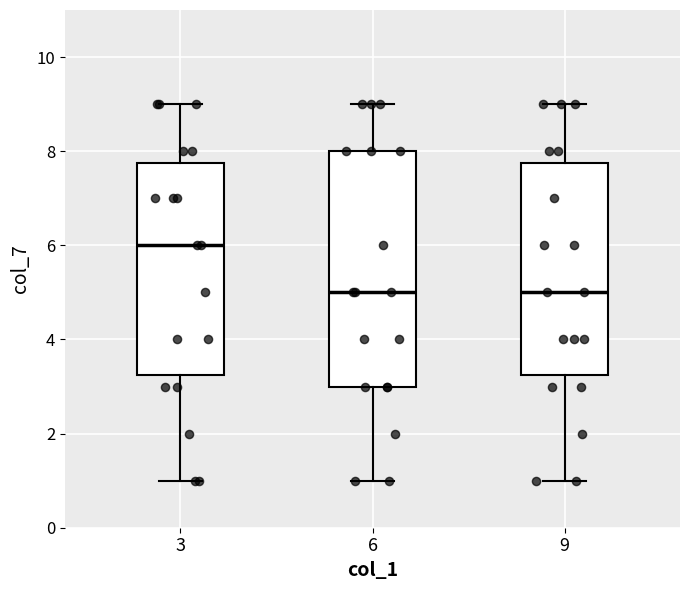

Reading left to right, read every box against the y-axis: the position of its median line, the range the box covers, and the ends of its whiskers. The values are not printed on the chart, so give them approximately, as read against the axis.

3: median 6.0, box 3.2 to 7.8, whiskers 1.0 to 9.0
6: median 5.0, box 3.0 to 8.0, whiskers 1.0 to 9.0
9: median 5.0, box 3.2 to 7.8, whiskers 1.0 to 9.0